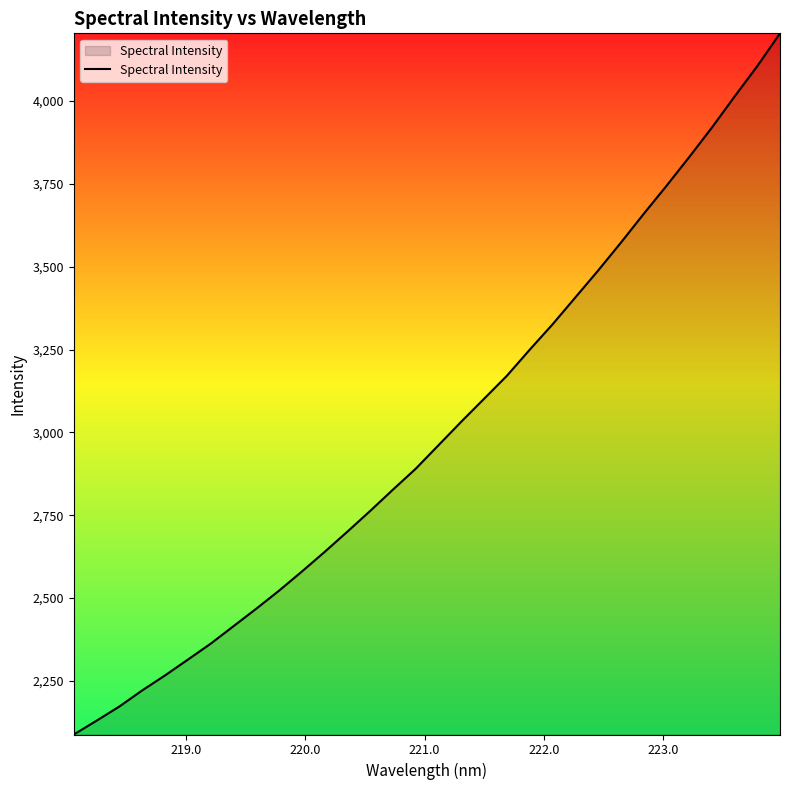

What is the maximum value shown in the chart?

4204.5